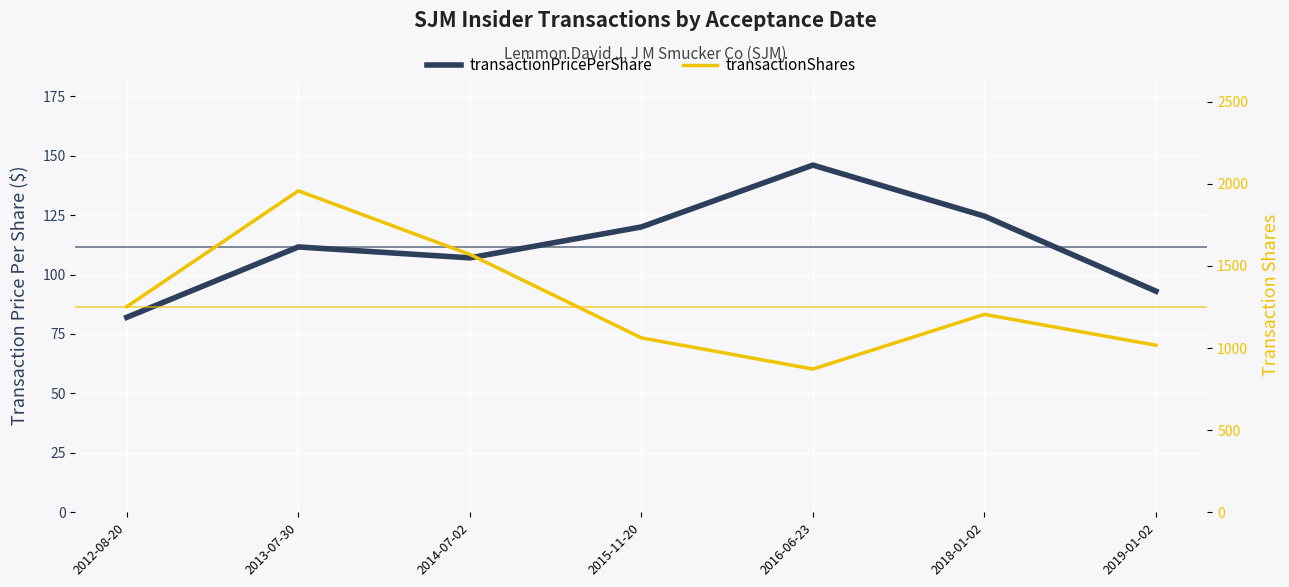

Which category has the highest value in the transactionPricePerShare series?

2016-06-23